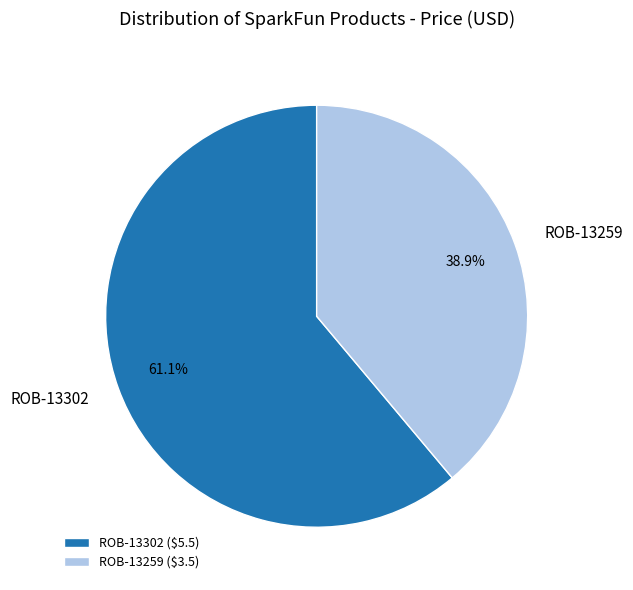

To the nearest percent, what percentage of the pie is ROB-13302?

61%